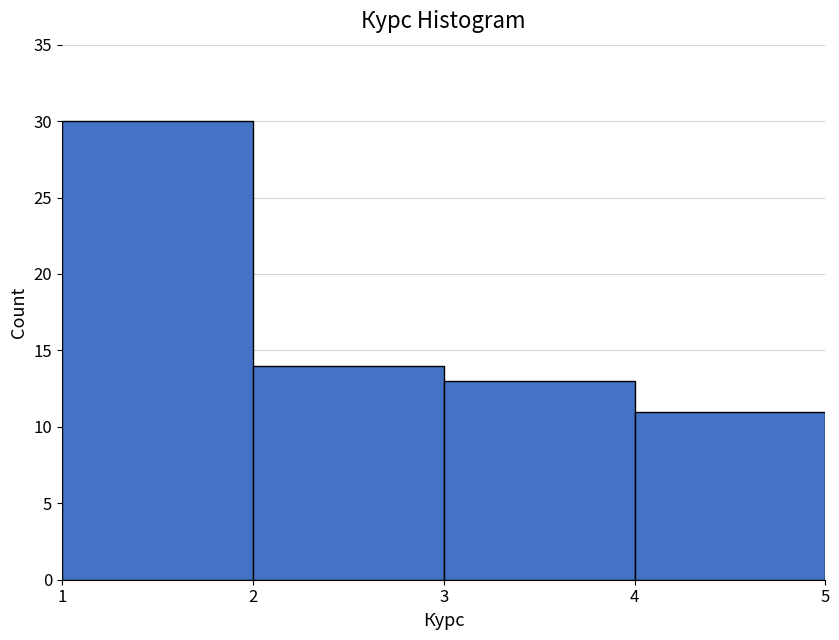

Reading left to right, list every bar in this chart as the range it spans on the x-axis followed by its height. The values are not printed on the chart, so give them approximately, as read against the axis.

1 to 2: 30
2 to 3: 14
3 to 4: 13
4 to 5: 11